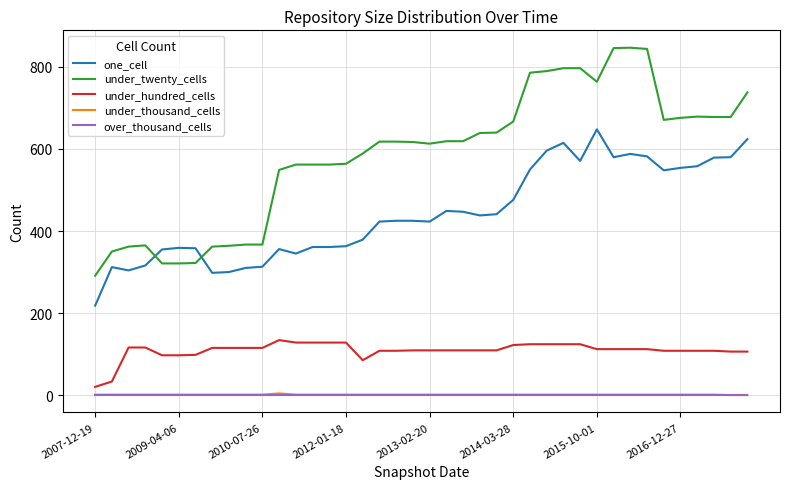

Does the chart have visible grid lines?

Yes